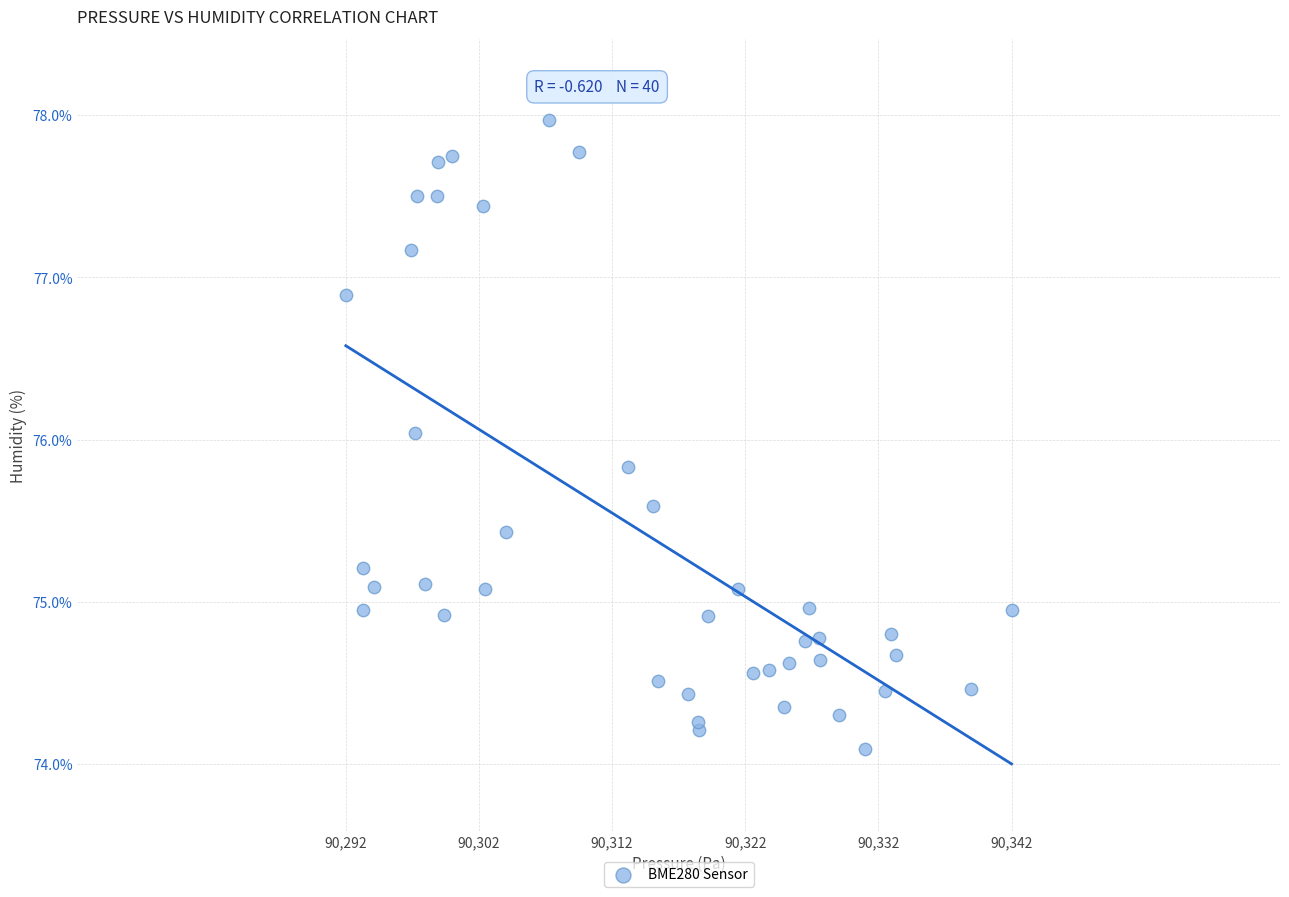

What is the range of Y values (max minus min)?

3.9